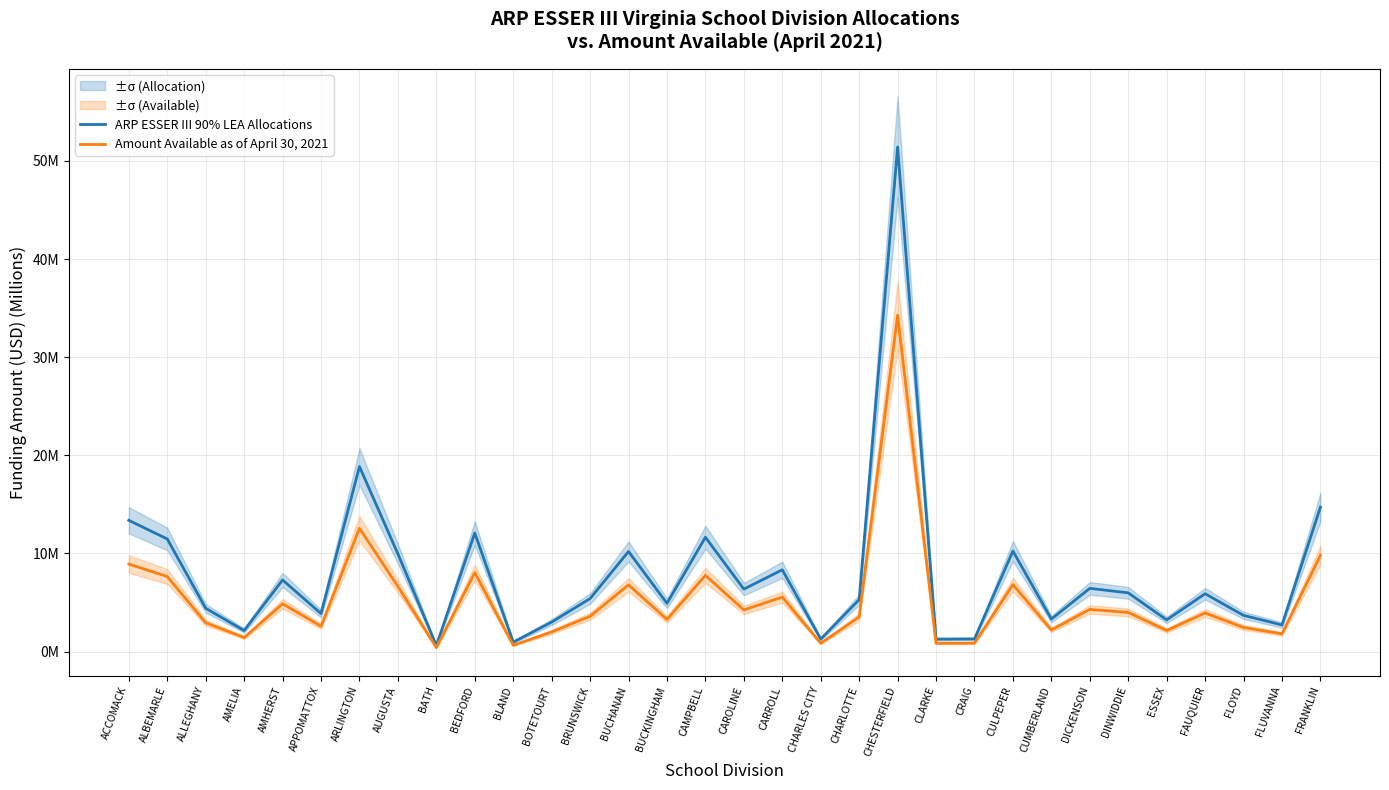

What is the label of the 20th point from the right?

BRUNSWICK